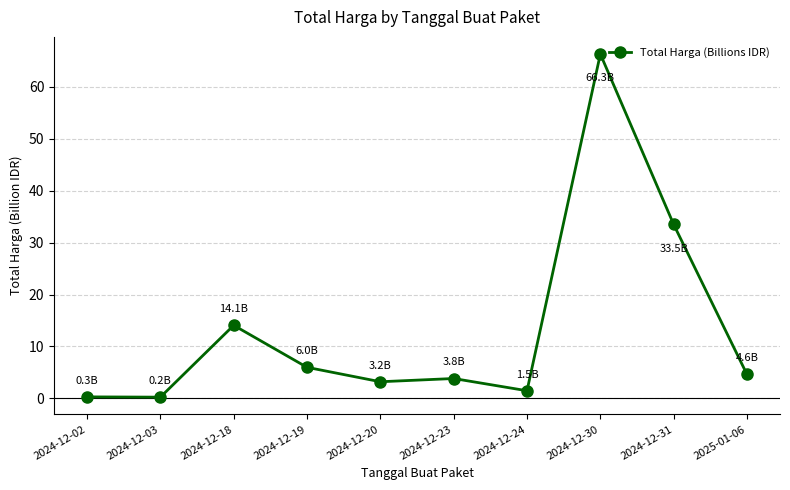

What is the value of the 4th point from the left?

6.0